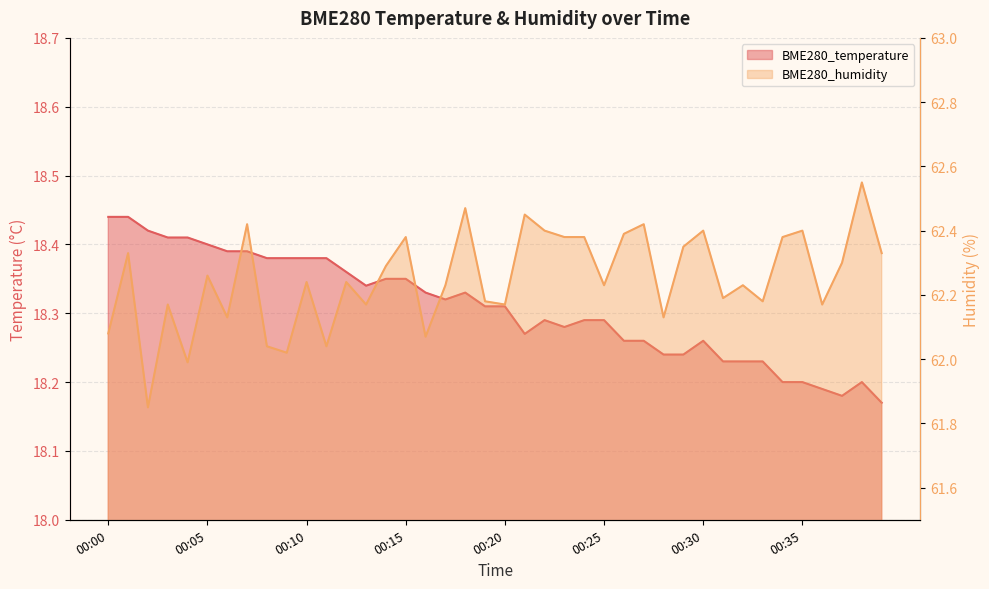

Which category has the highest value in the BME280_humidity series?

00:39